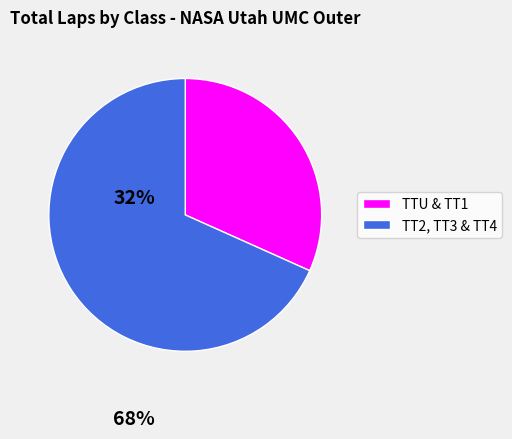

Which slice is the smallest?

TTU & TT1